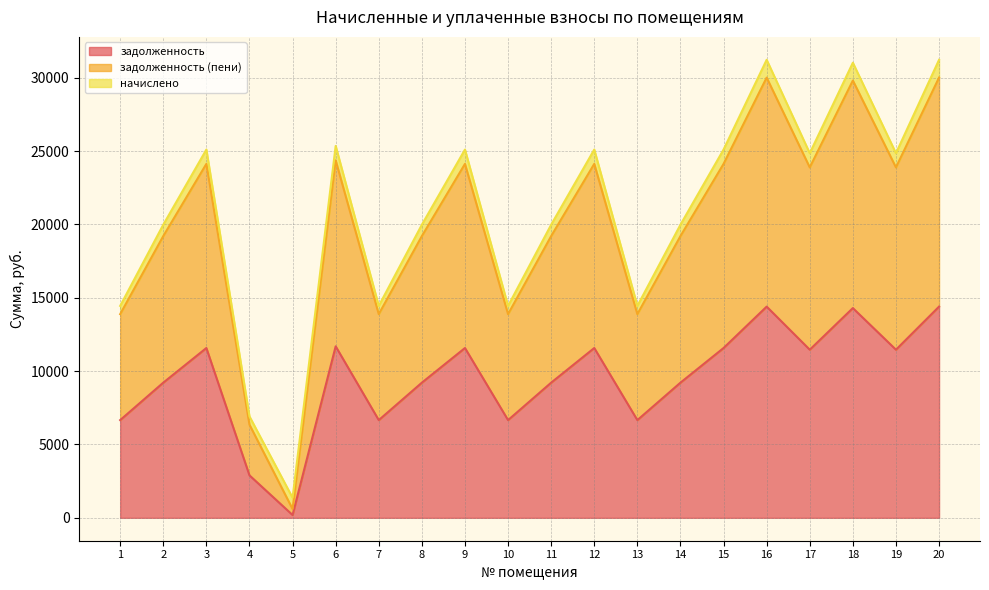

What are all the series names shown in the legend?

задолженность, задолженность (пени), начислено